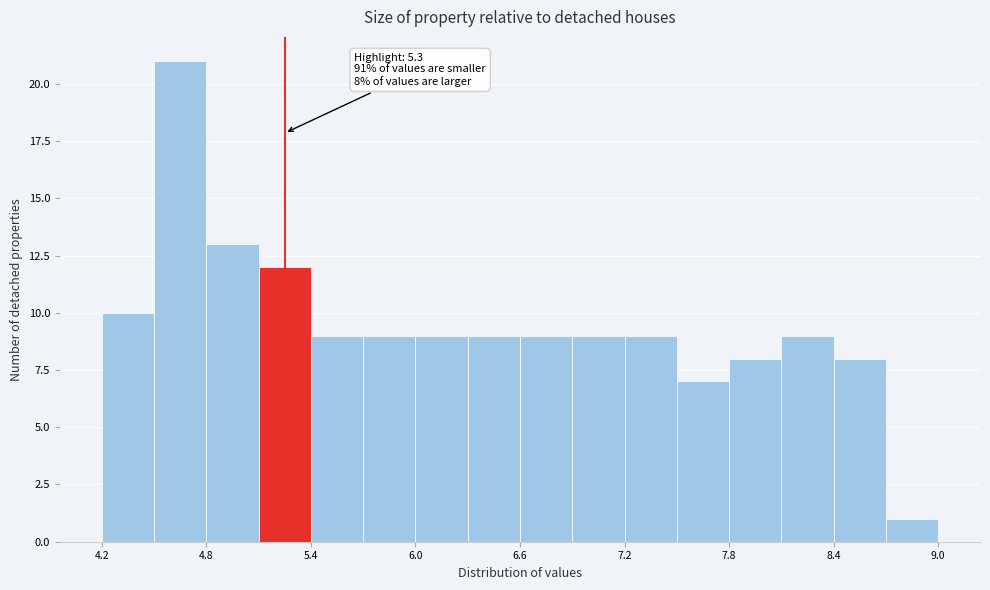

Read against the x-axis, roughly where is the centre of the tallest bar?

4.7